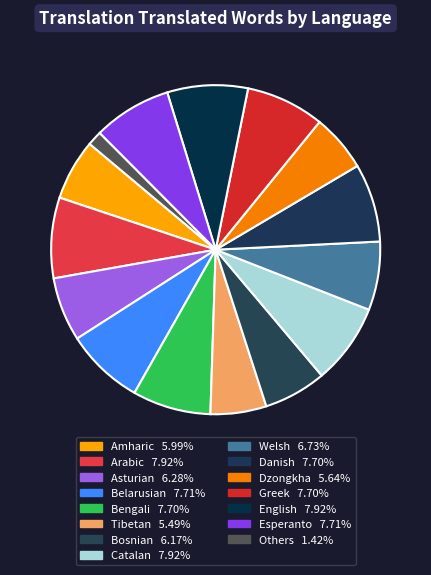

To the nearest percent, what is the difference between the largest and smallest slice percentages?

6%